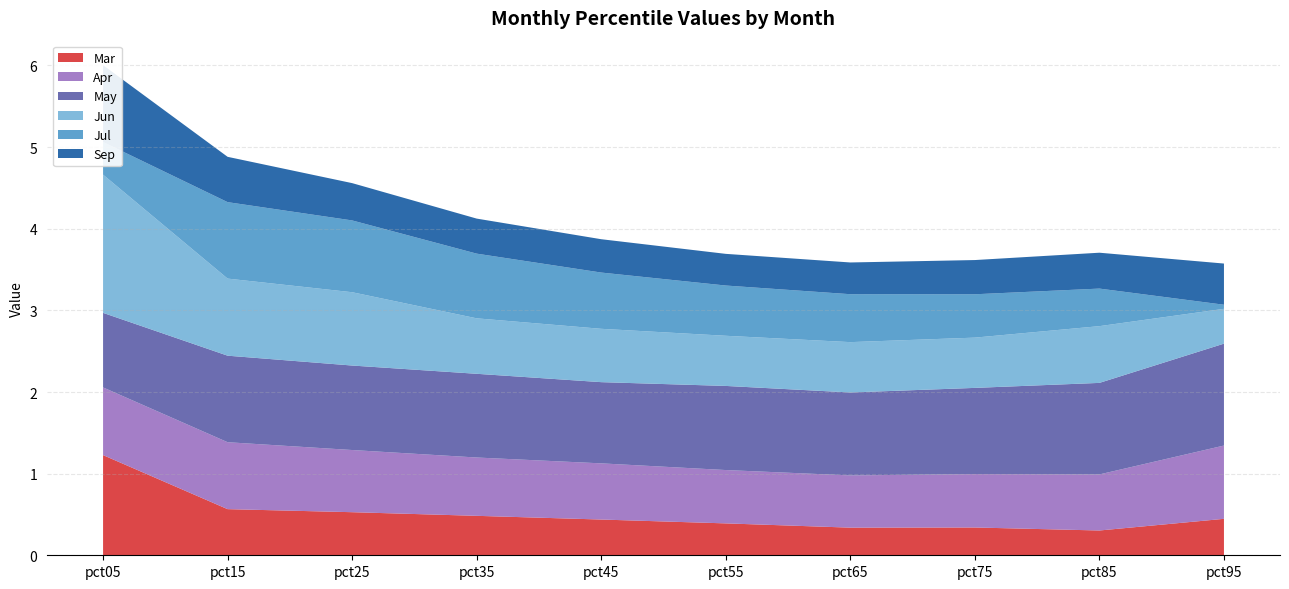

Reading left to right, list all the values displayed in this chart.

Mar: pct05=1.2	pct15=0.6	pct25=0.5	pct35=0.5	pct45=0.4	pct55=0.4	pct65=0.3	pct75=0.3	pct85=0.3	pct95=0.4
Apr: pct05=0.8	pct15=0.8	pct25=0.8	pct35=0.7	pct45=0.7	pct55=0.7	pct65=0.6	pct75=0.7	pct85=0.7	pct95=0.9
May: pct05=0.9	pct15=1.1	pct25=1.0	pct35=1.0	pct45=1.0	pct55=1.0	pct65=1.0	pct75=1.1	pct85=1.1	pct95=1.2
Jun: pct05=1.7	pct15=0.9	pct25=0.9	pct35=0.7	pct45=0.7	pct55=0.6	pct65=0.6	pct75=0.6	pct85=0.7	pct95=0.4
Jul: pct05=0.4	pct15=0.9	pct25=0.9	pct35=0.8	pct45=0.7	pct55=0.6	pct65=0.6	pct75=0.5	pct85=0.5	pct95=0.1
Sep: pct05=0.9	pct15=0.6	pct25=0.5	pct35=0.4	pct45=0.4	pct55=0.4	pct65=0.4	pct75=0.4	pct85=0.4	pct95=0.5